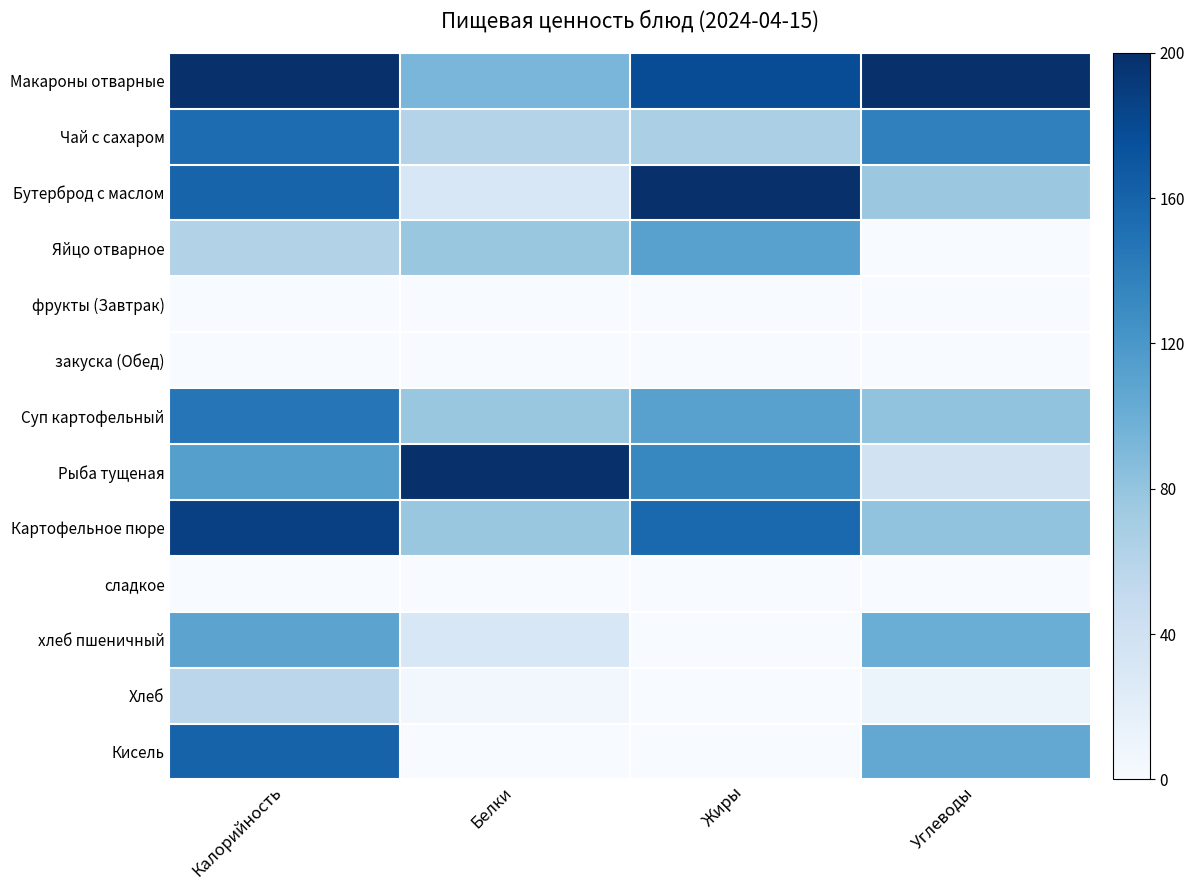

Rank the series by their maximum value, from highest to lowest.

Макароны отварные, Бутерброд с маслом, Рыба тущеная, Картофельное пюре, Кисель, Чай с сахаром, Суп картофельный, Яйцо отварное, хлеб пшеничный, Хлеб, фрукты (Завтрак), закуска (Обед), сладкое